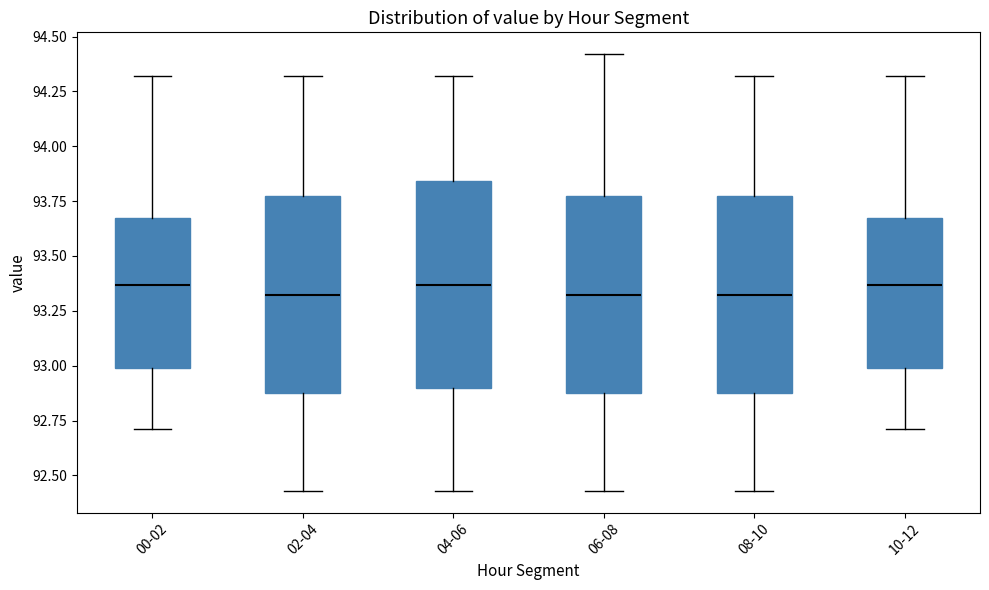

Reading left to right, read every box against the y-axis: the position of its median line, the range the box covers, and the ends of its whiskers. The values are not printed on the chart, so give them approximately, as read against the axis.

00-02: median 93.35, box 93.00 to 93.70, whiskers 92.70 to 94.30
02-04: median 93.30, box 92.90 to 93.75, whiskers 92.45 to 94.30
04-06: median 93.35, box 92.90 to 93.85, whiskers 92.45 to 94.30
06-08: median 93.30, box 92.90 to 93.75, whiskers 92.45 to 94.40
08-10: median 93.30, box 92.90 to 93.75, whiskers 92.45 to 94.30
10-12: median 93.35, box 93.00 to 93.70, whiskers 92.70 to 94.30